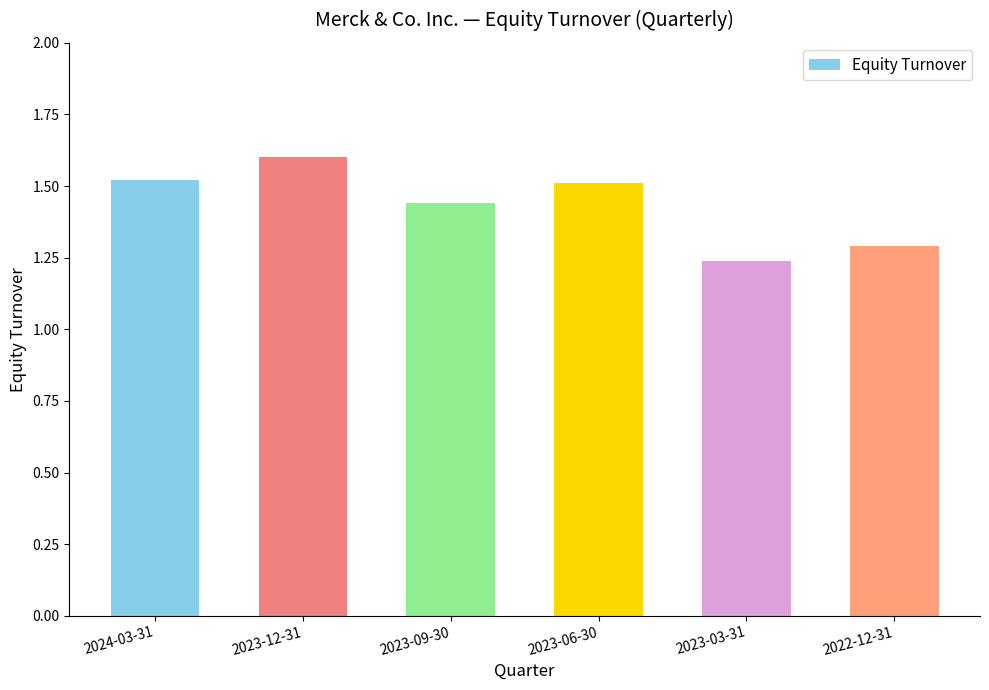

Count the values in the range 1 to 2.

6